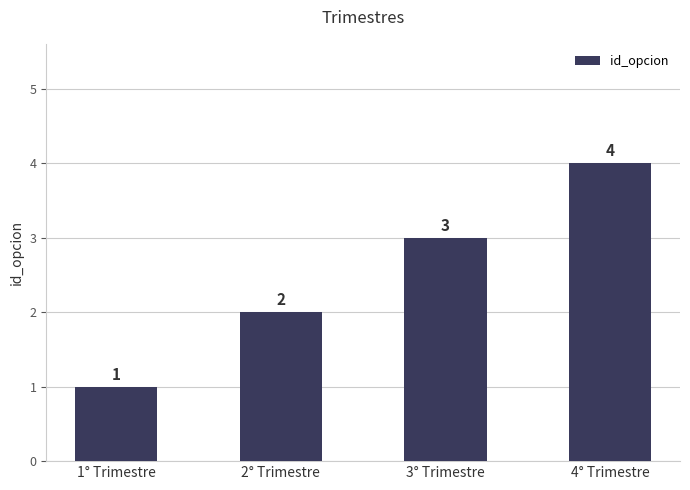

What is the greatest value displayed?

4